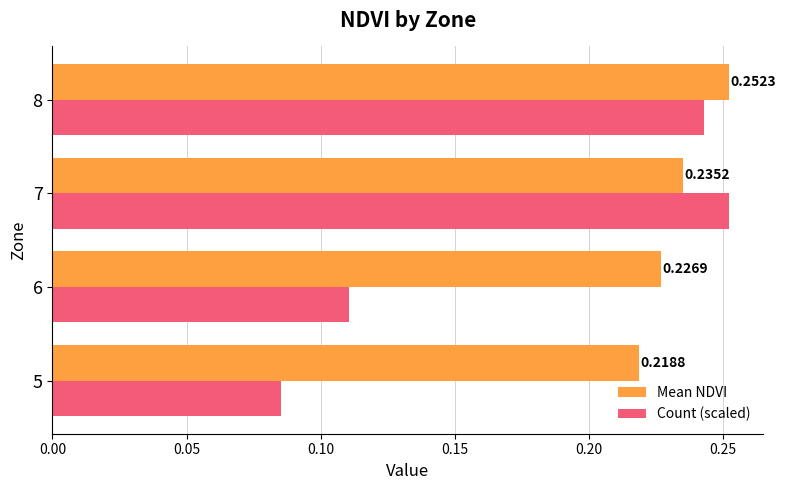

What is the sum of the Count (scaled) values at 8 and 6?

0.4